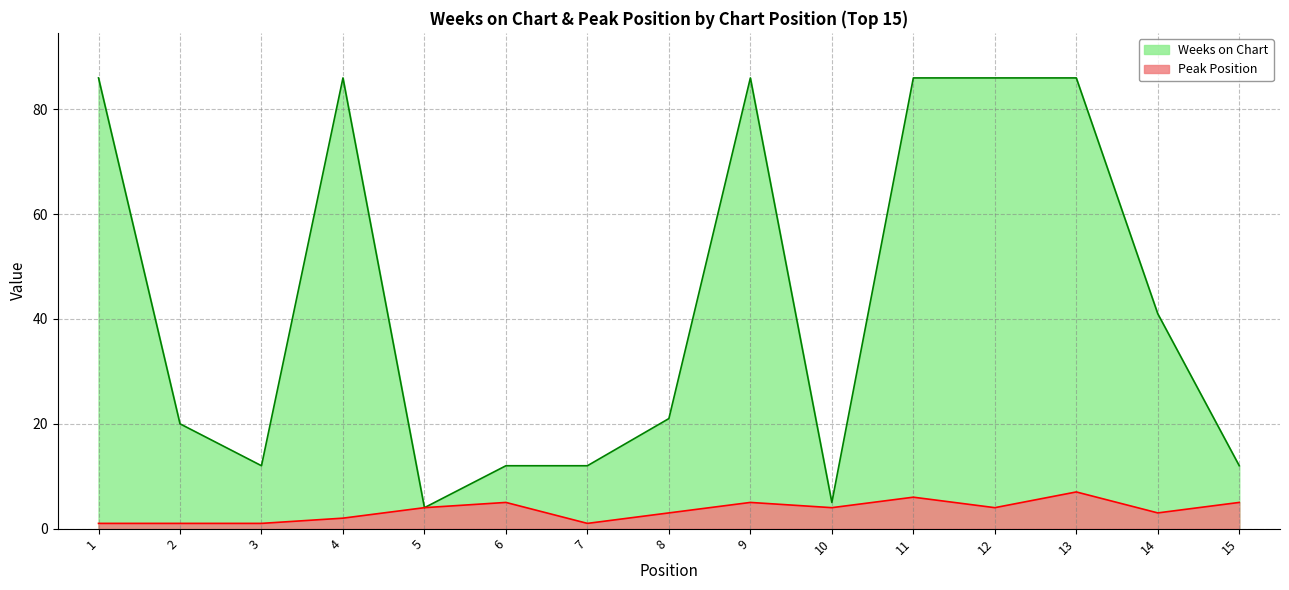

List the labels in order of Weeks on Chart value, smallest first.

5, 10, 3, 6, 7, 15, 2, 8, 14, 1, 4, 9, 11, 12, 13